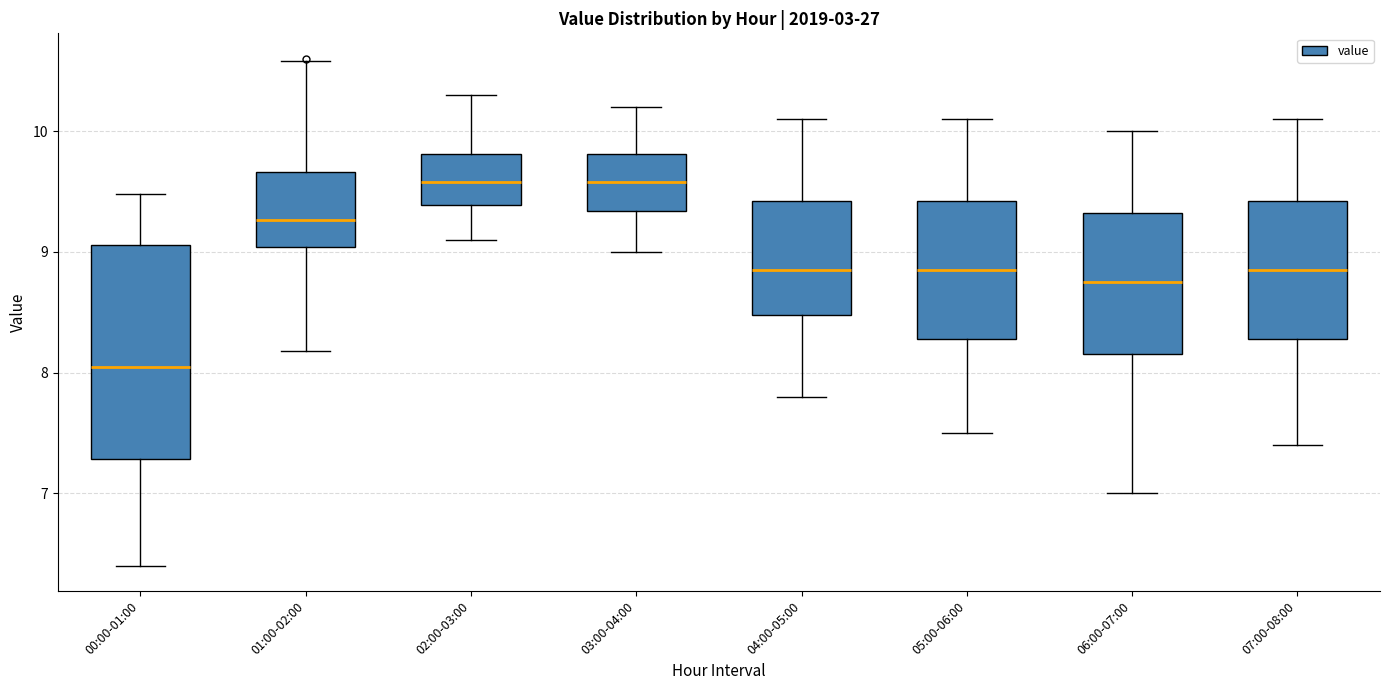

Reading left to right, read every box against the y-axis: the position of its median line, the range the box covers, and the ends of its whiskers. The values are not printed on the chart, so give them approximately, as read against the axis.

00:00-01:00: median 8.1, box 7.3 to 9.1, whiskers 6.4 to 9.5
01:00-02:00: median 9.3, box 9.0 to 9.7, whiskers 8.2 to 10.6
02:00-03:00: median 9.6, box 9.4 to 9.8, whiskers 9.1 to 10.3
03:00-04:00: median 9.6, box 9.3 to 9.8, whiskers 9.0 to 10.2
04:00-05:00: median 8.9, box 8.5 to 9.4, whiskers 7.8 to 10.1
05:00-06:00: median 8.9, box 8.3 to 9.4, whiskers 7.5 to 10.1
06:00-07:00: median 8.8, box 8.2 to 9.3, whiskers 7.0 to 10.0
07:00-08:00: median 8.9, box 8.3 to 9.4, whiskers 7.4 to 10.1